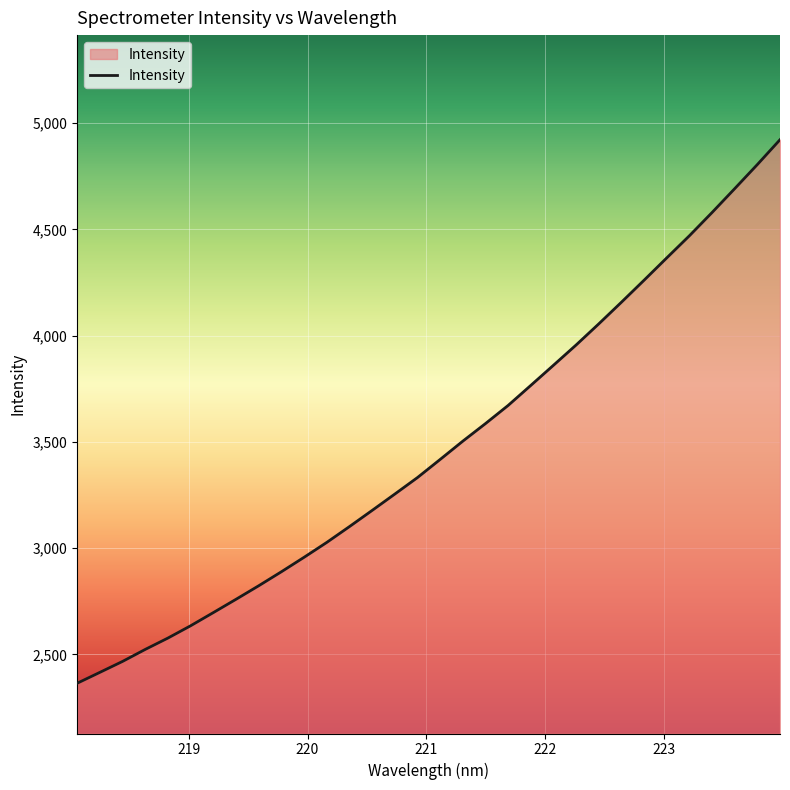

What is the maximum value shown in the chart?

4922.5